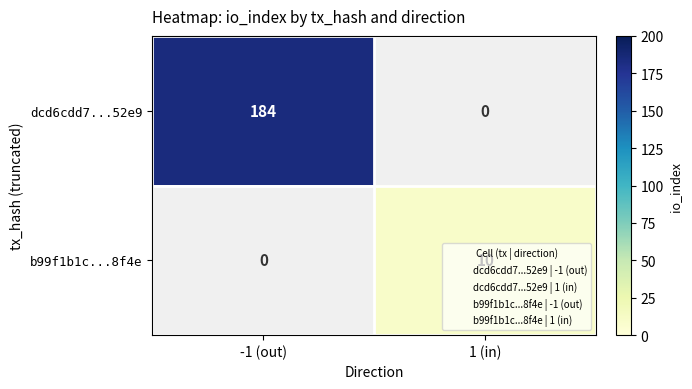

List the series in order of their overall mean, highest first.

dcd6cdd7...52e9, b99f1b1c...8f4e